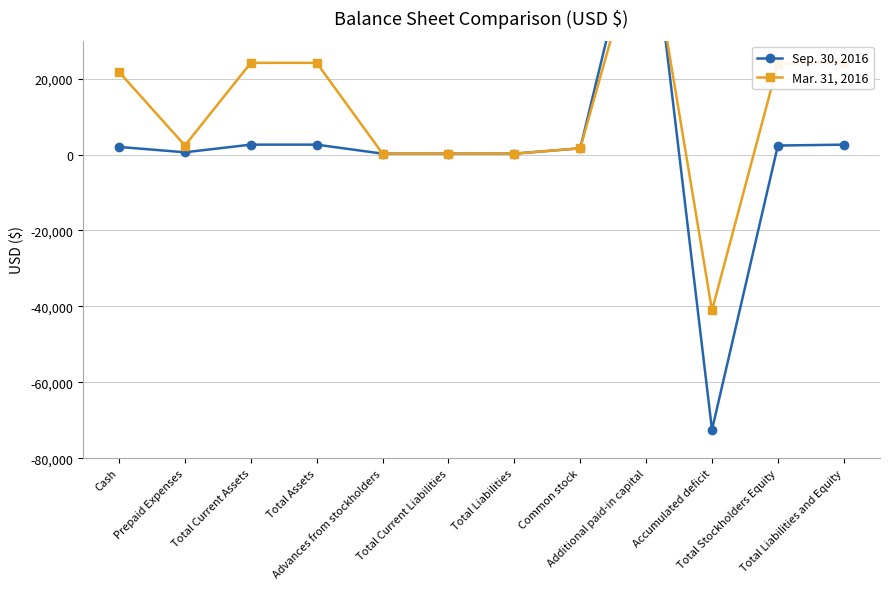

List the labels in order of Mar. 31, 2016 value, smallest first.

Accumulated deficit, Advances from stockholders, Total Current Liabilities, Total Liabilities, Common stock, Prepaid Expenses, Cash, Total Stockholders Equity, Total Current Assets, Total Assets, Total Liabilities and Equity, Additional paid-in capital